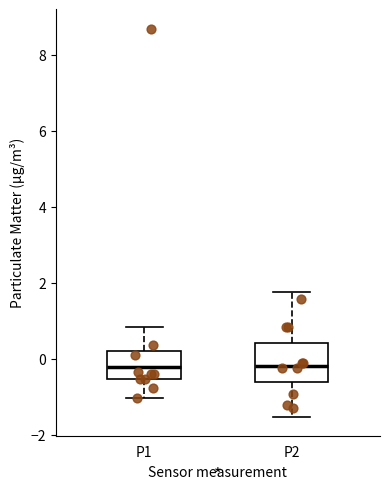

Where does the upper whisker of the box for P1 end on the y-axis? The values are not printed on the chart, so give them approximately, as read against the axis.

0.8